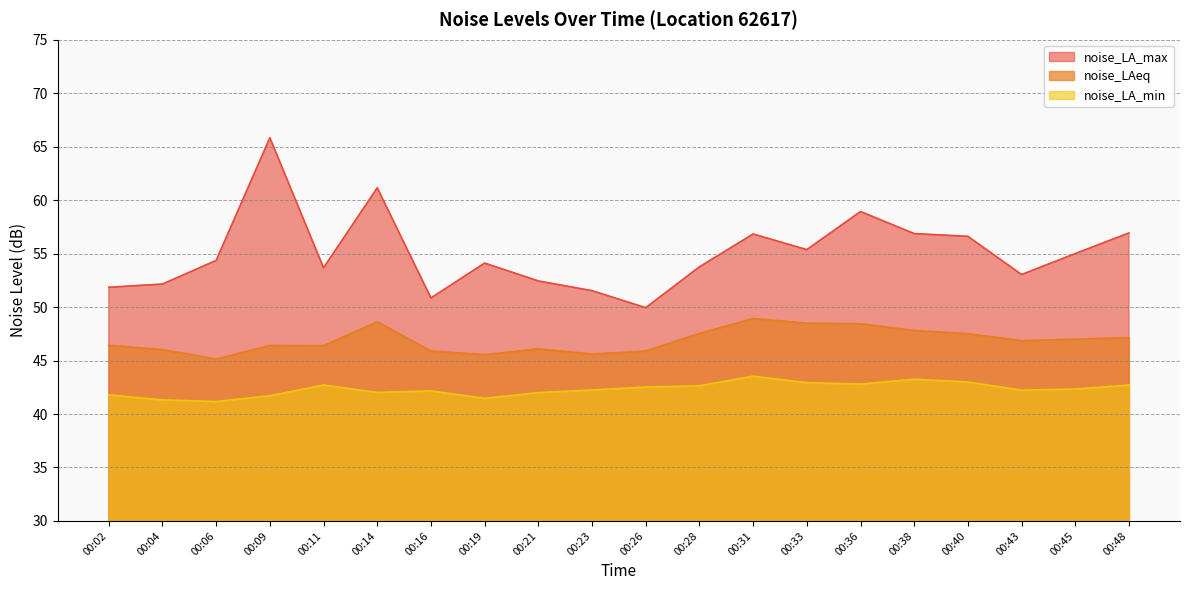

Reading right to left, extract all data points from this chart.

noise_LA_max: 56.9	55.0	53.0	56.6	56.9	58.9	55.4	56.8	53.8	49.9	51.5	52.4	54.1	50.9	61.1	53.7	65.8	54.4	52.1	51.9
noise_LAeq: 47.1	47.0	46.9	47.5	47.8	48.4	48.5	48.9	47.5	45.9	45.6	46.1	45.5	45.9	48.6	46.4	46.4	45.1	46.0	46.4
noise_LA_min: 42.7	42.3	42.2	43.0	43.2	42.8	42.9	43.5	42.6	42.5	42.2	42.0	41.5	42.2	42.0	42.7	41.7	41.2	41.3	41.8